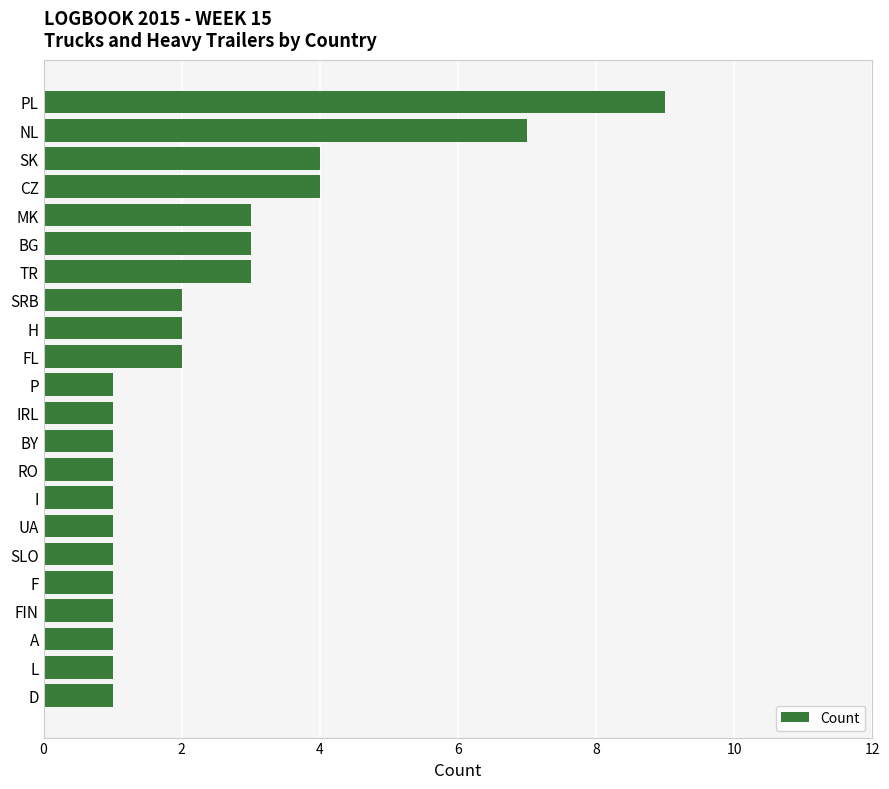

Are the bars grouped side by side (vs. stacked)?

No